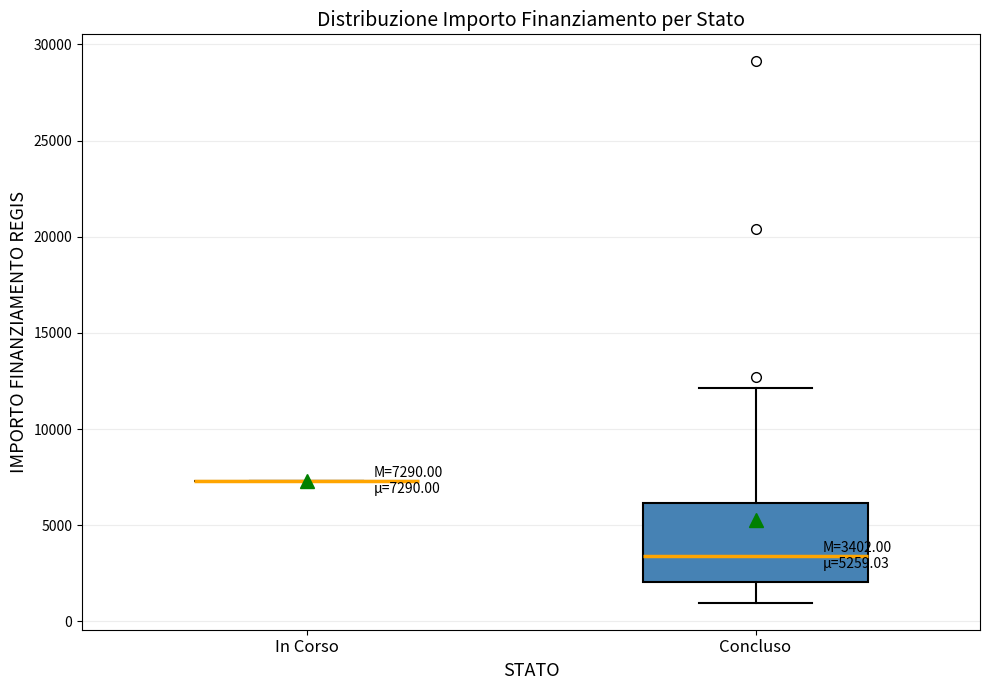

Which box is the tallest, from its lower edge to its upper edge?

Concluso